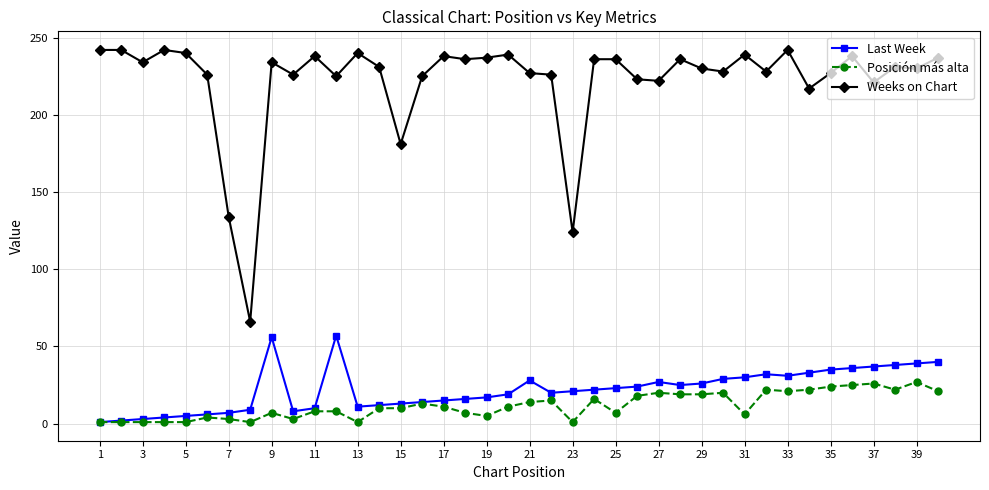

How many categories are shown in the chart?

40